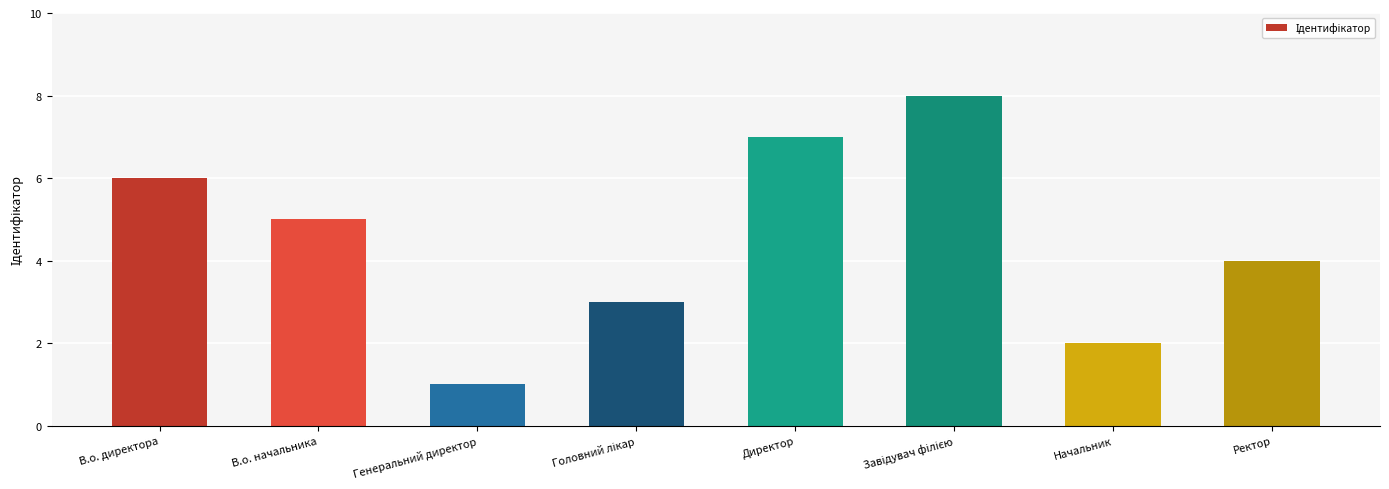

What is the greatest value displayed?

8